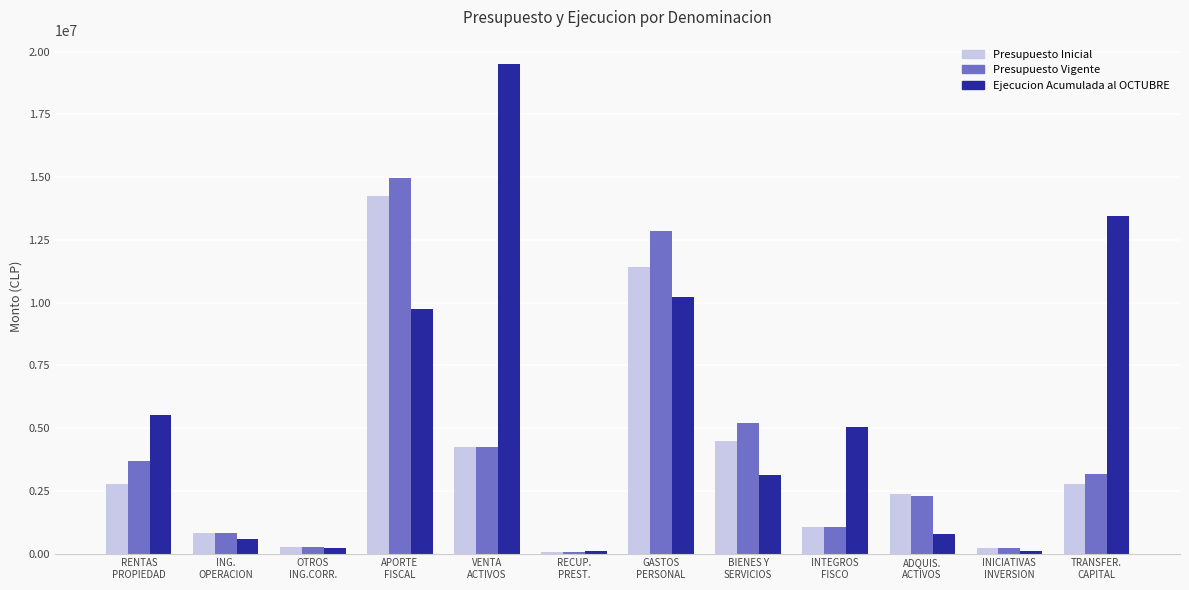

Is the value of Ejecucion Acumulada al OCTUBRE at GASTOS
PERSONAL greater than the value of Presupuesto Vigente at VENTA
ACTIVOS?

Yes